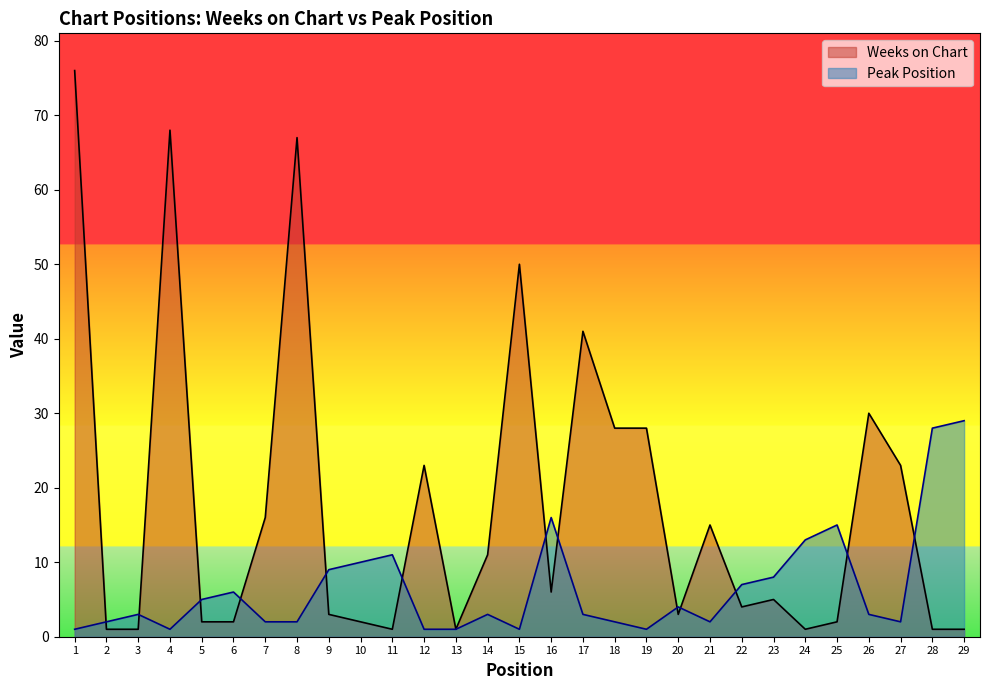

Where does the Peak Position series first go above 3?

5